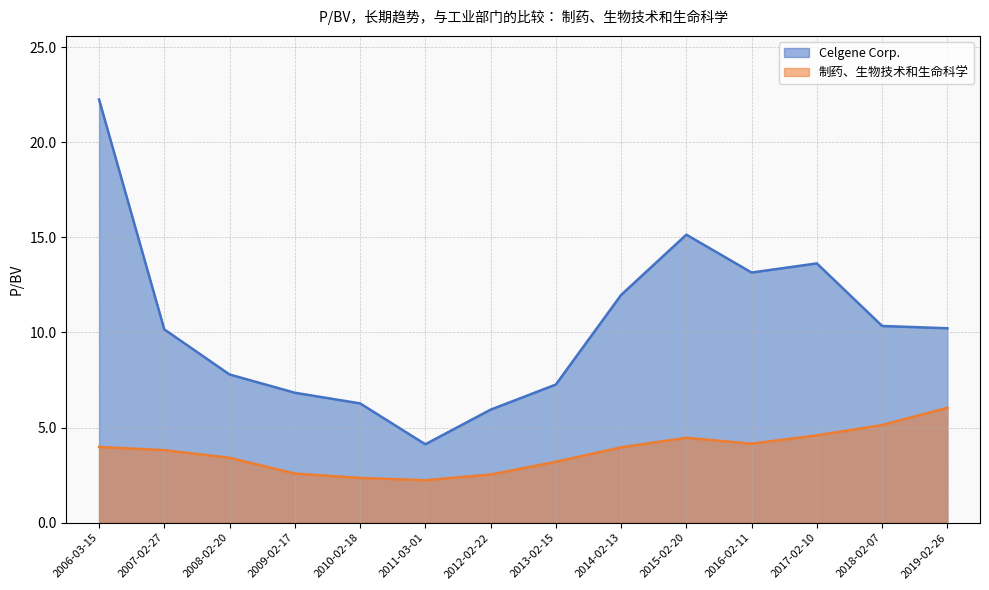

How many lines are shown in the chart?

2